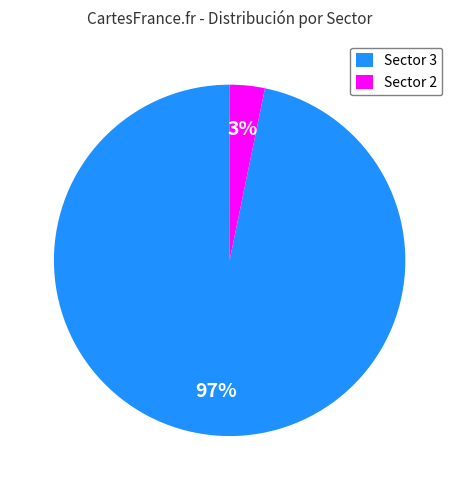

Is it true that Sector 3 is 72% of the pie?

False